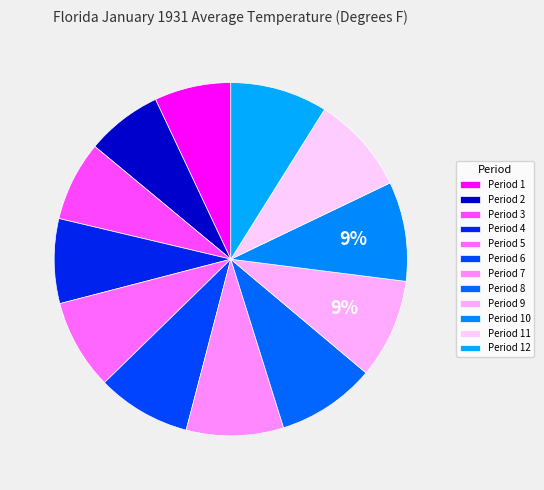

Rank the categories by value from lowest to highest.

Period 2, Period 1, Period 3, Period 4, Period 5, Period 6, Period 7, Period 12, Period 11, Period 8, Period 10, Period 9